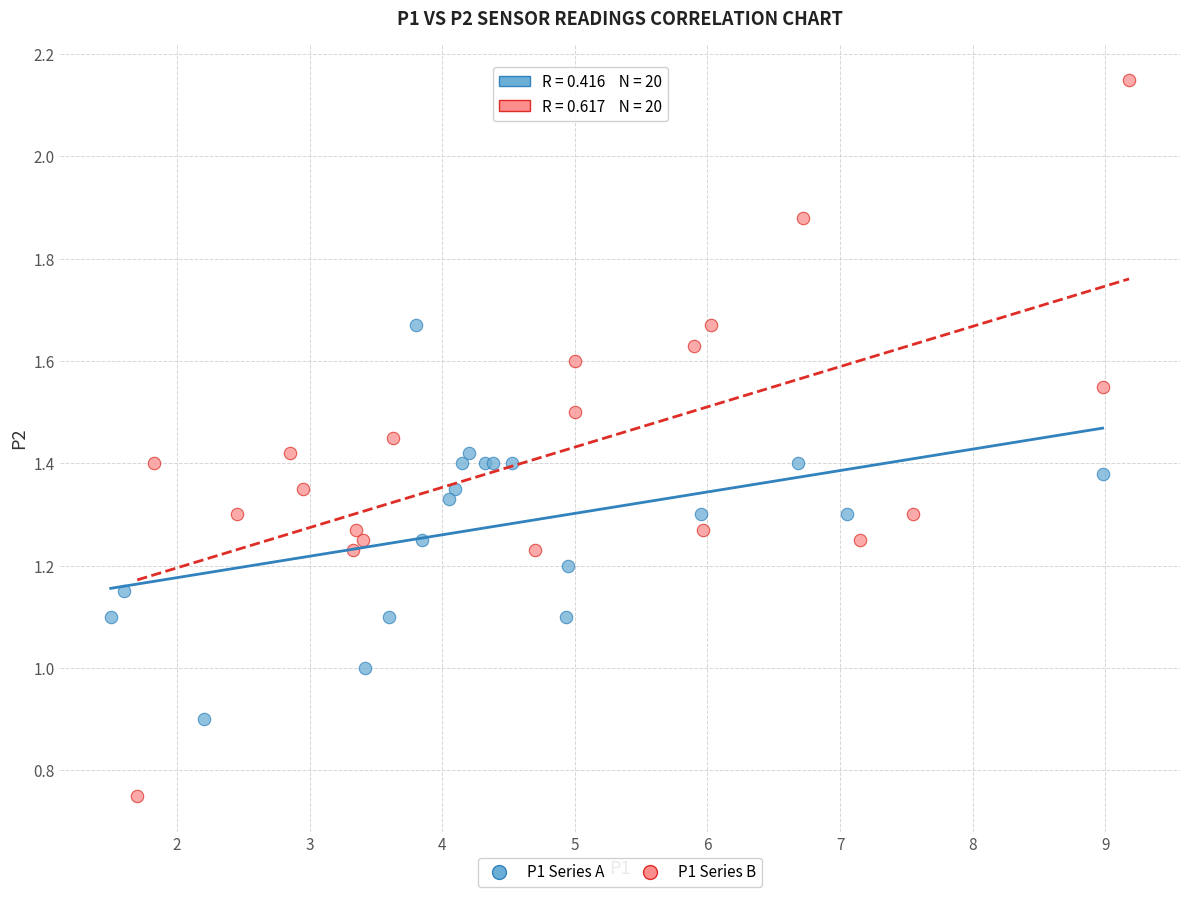

Which series reaches the minimum Y coordinate?

P1 Series B